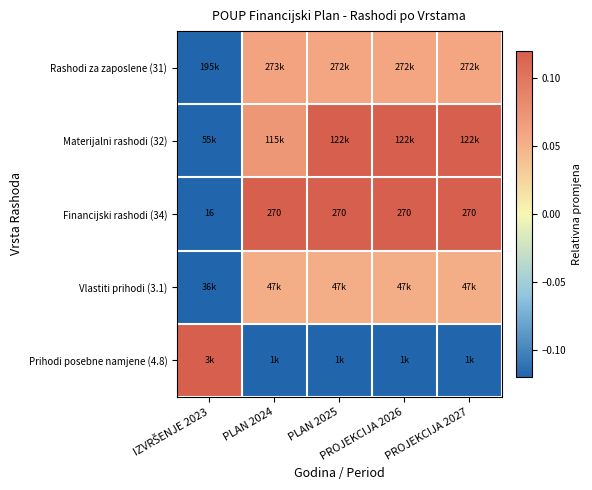

How many values in the Financijski rashodi (34) series are below 270?

1